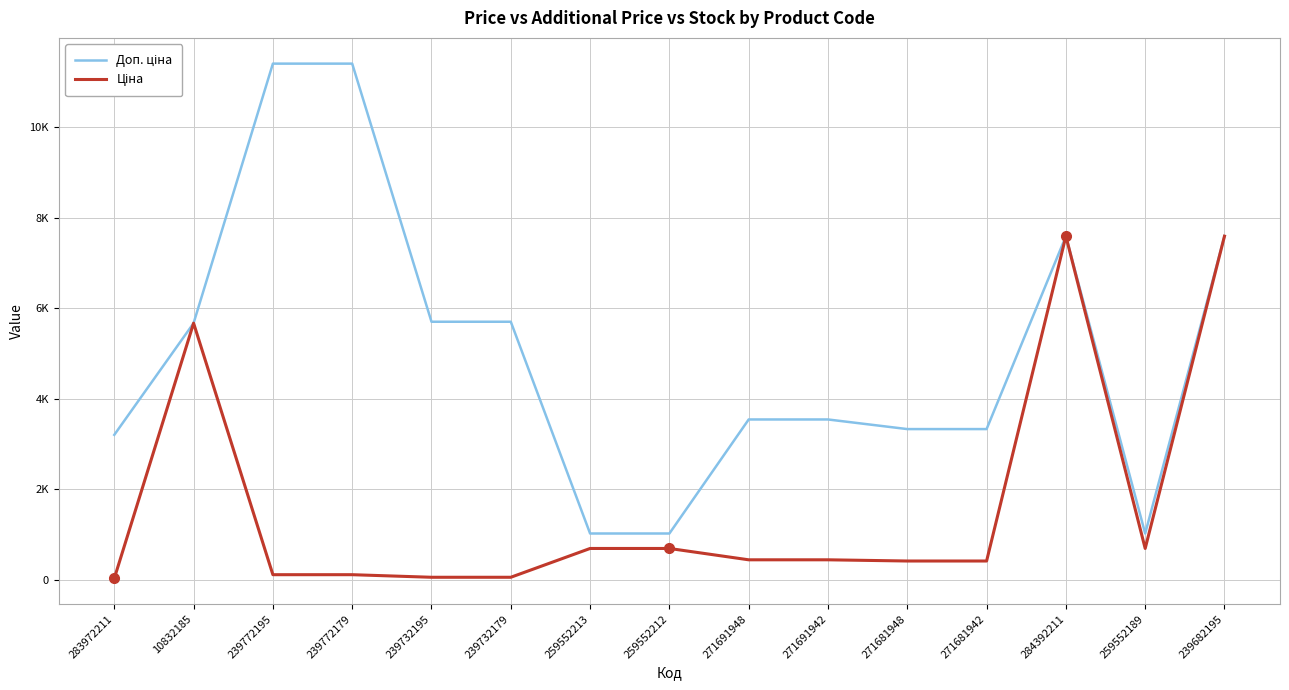

At which category is the sum across all series the highest?

284392211